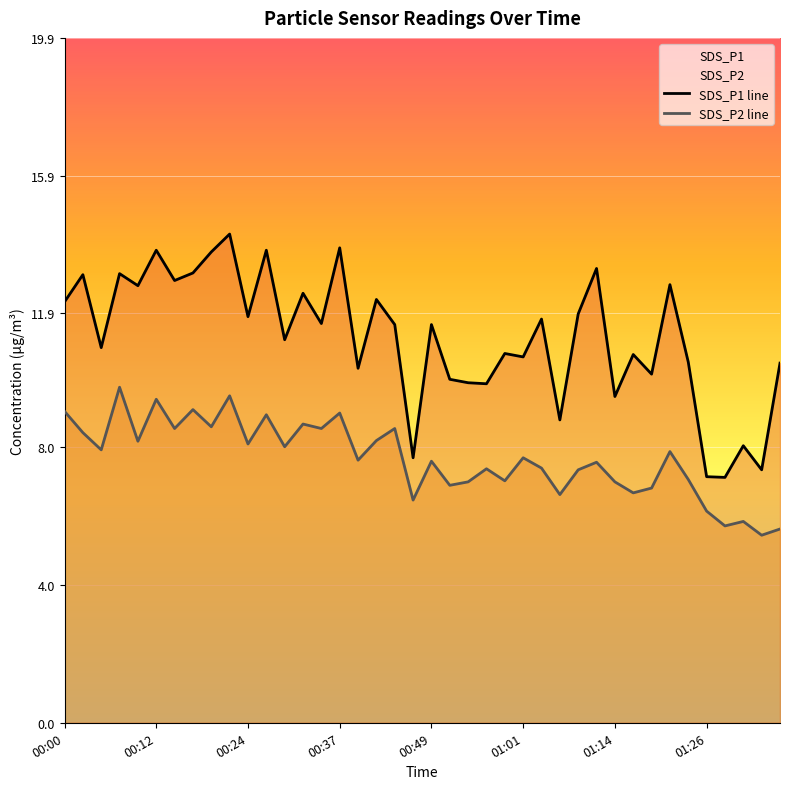

Which series changed the most between 00:37 and 01:26?

SDS_P1 line